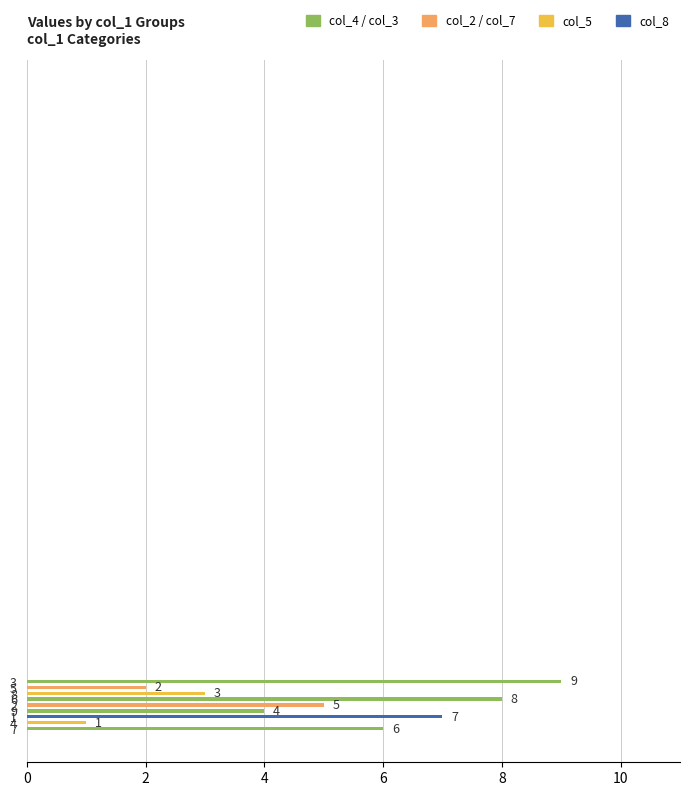

What is the greatest value displayed?

9